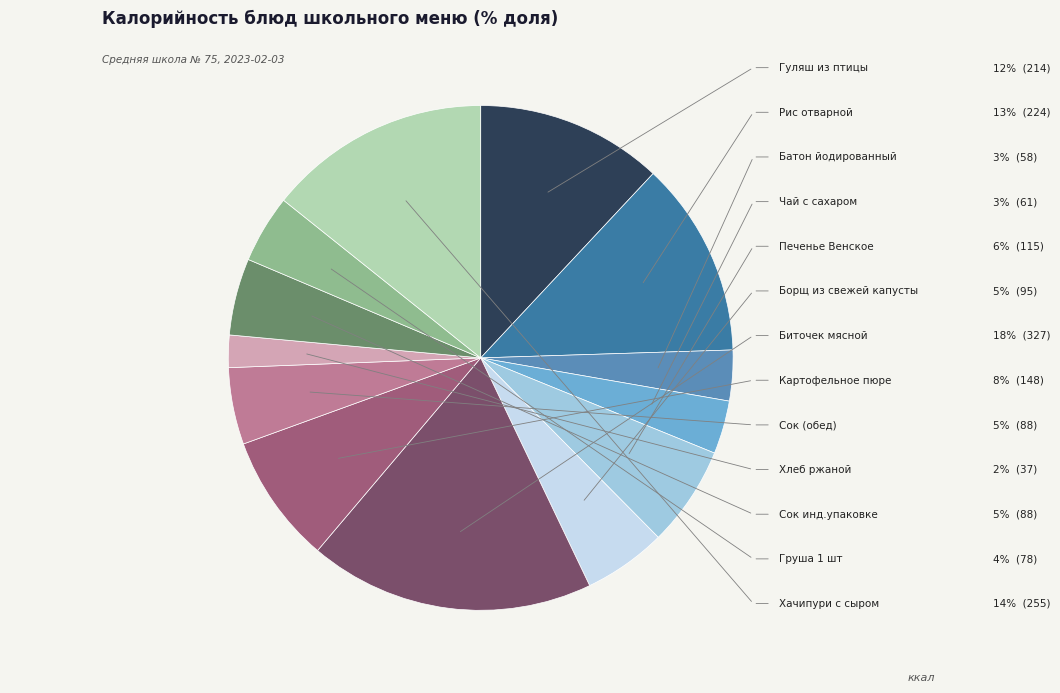

Is there a majority slice in this chart?

No